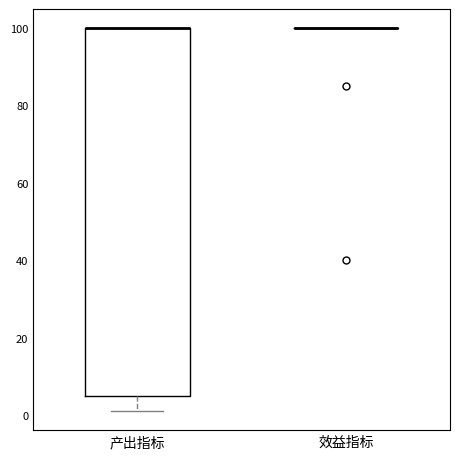

Which box is the tallest, from its lower edge to its upper edge?

产出指标